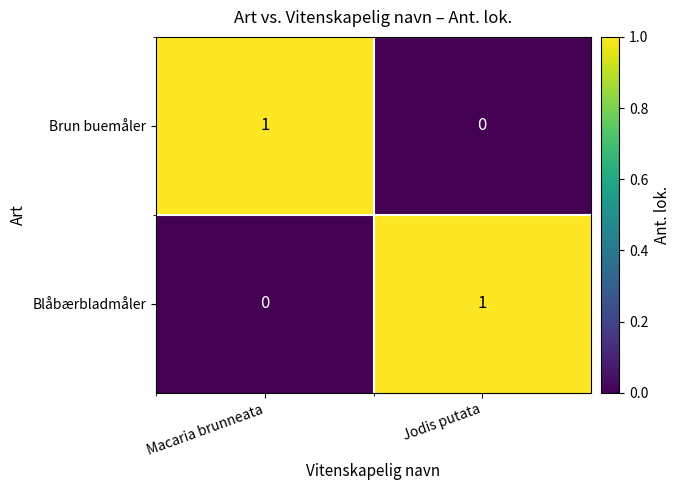

At Macaria brunneata, list the series in order from smallest to largest.

Blåbærbladmåler, Brun buemåler